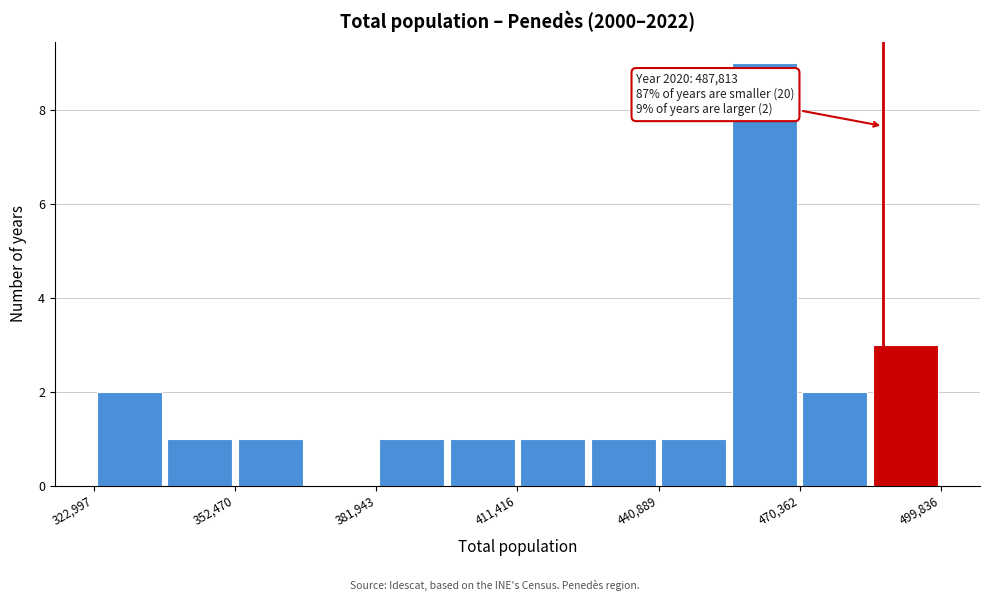

Around what value on the x-axis is the tallest bar? Give the approximate position of its centre, as read against the axis.

465000